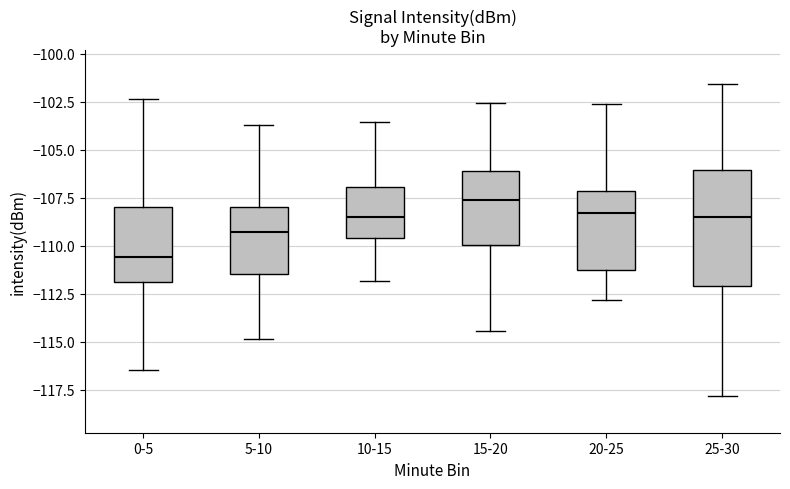

Reading left to right, read every box against the y-axis: the position of its median line, the range the box covers, and the ends of its whiskers. The values are not printed on the chart, so give them approximately, as read against the axis.

0-5: median -110.5, box -112.0 to -108.0, whiskers -116.5 to -102.5
5-10: median -109.5, box -111.5 to -108.0, whiskers -115.0 to -103.5
10-15: median -108.5, box -109.5 to -107.0, whiskers -112.0 to -103.5
15-20: median -107.5, box -110.0 to -106.0, whiskers -114.5 to -102.5
20-25: median -108.5, box -111.5 to -107.0, whiskers -113.0 to -102.5
25-30: median -108.5, box -112.0 to -106.0, whiskers -118.0 to -101.5